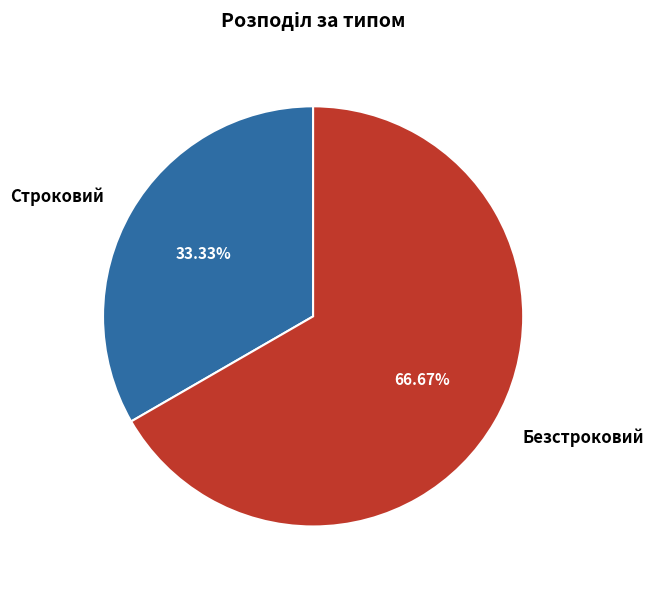

To the nearest percent, what percentage of the pie is Безстроковий?

67%